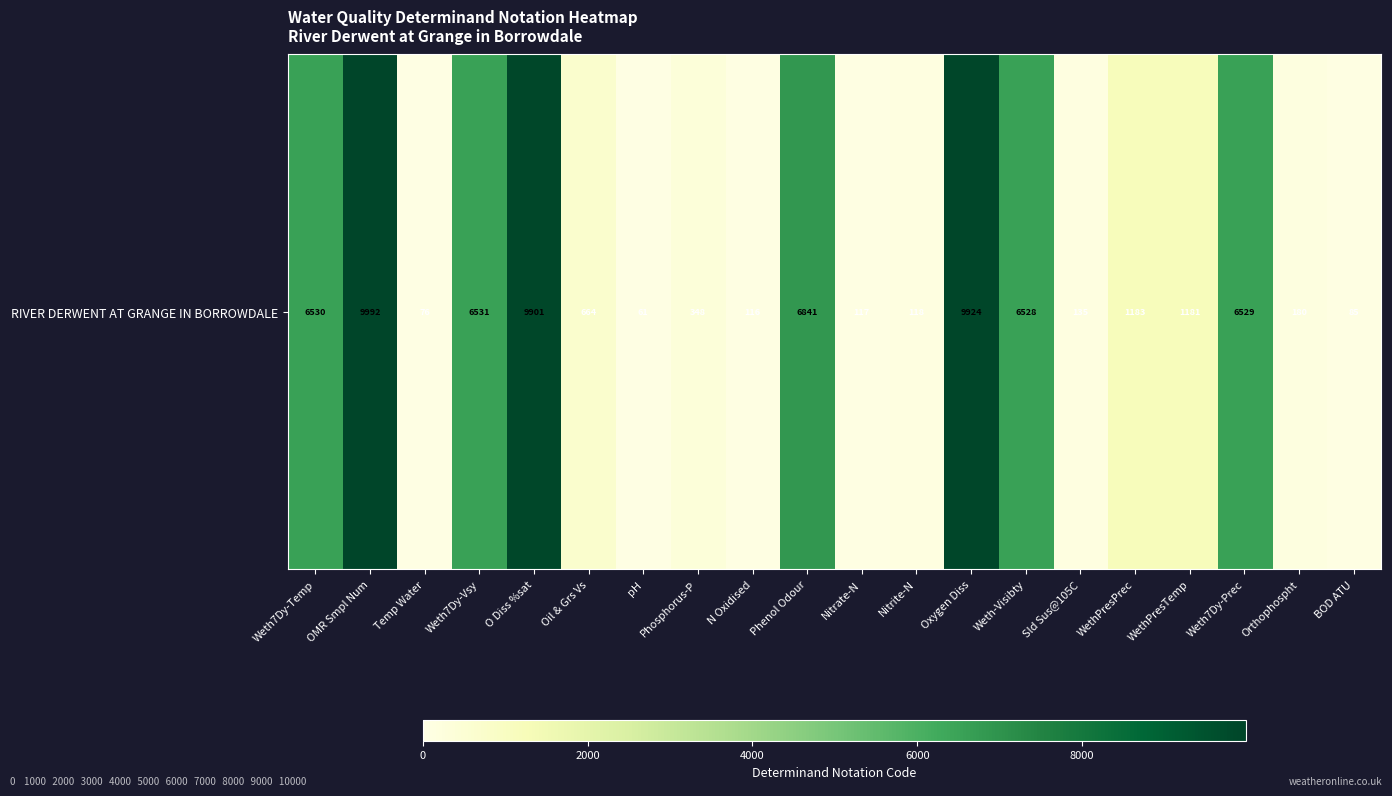

Rank the categories by value from highest to lowest.

OMR Smpl Num, Oxygen Diss, O Diss %sat, Phenol Odour, Weth7Dy-Vsy, Weth7Dy-Temp, Weth7Dy-Prec, Weth-Visibty, WethPresPrec, WethPresTemp, Oil & Grs Vs, Phosphorus-P, Orthophospht, Sld Sus@105C, Nitrite-N, Nitrate-N, N Oxidised, BOD ATU, Temp Water, pH